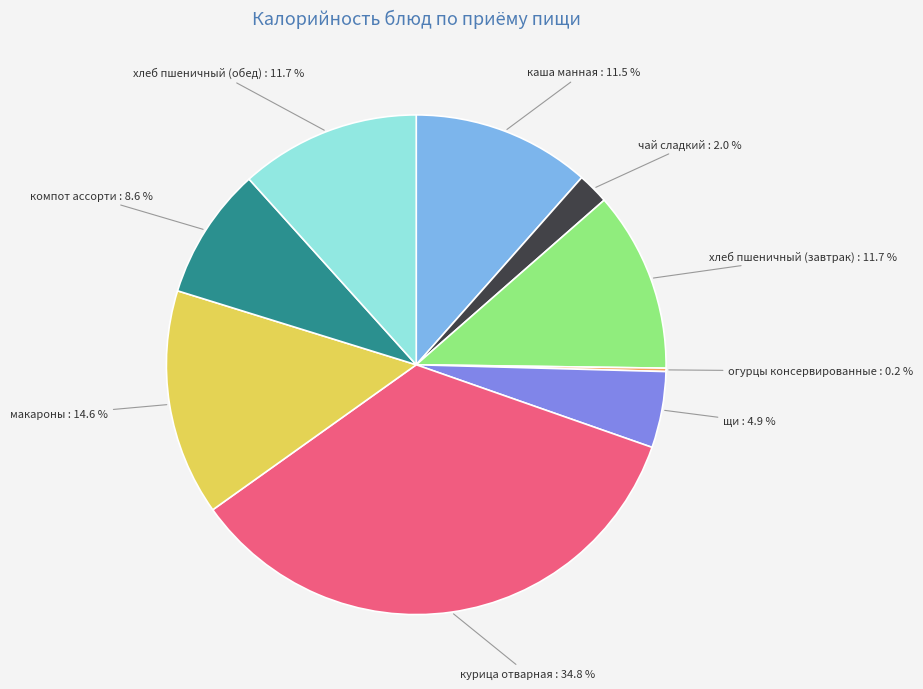

Which has a higher value, курица отварная or макароны?

курица отварная